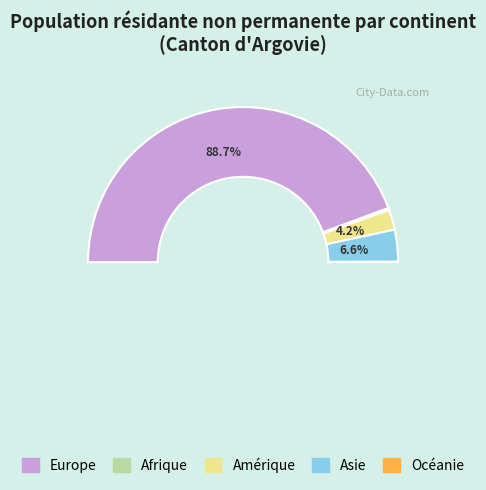

What is the change in value from Afrique to Asie?

+172